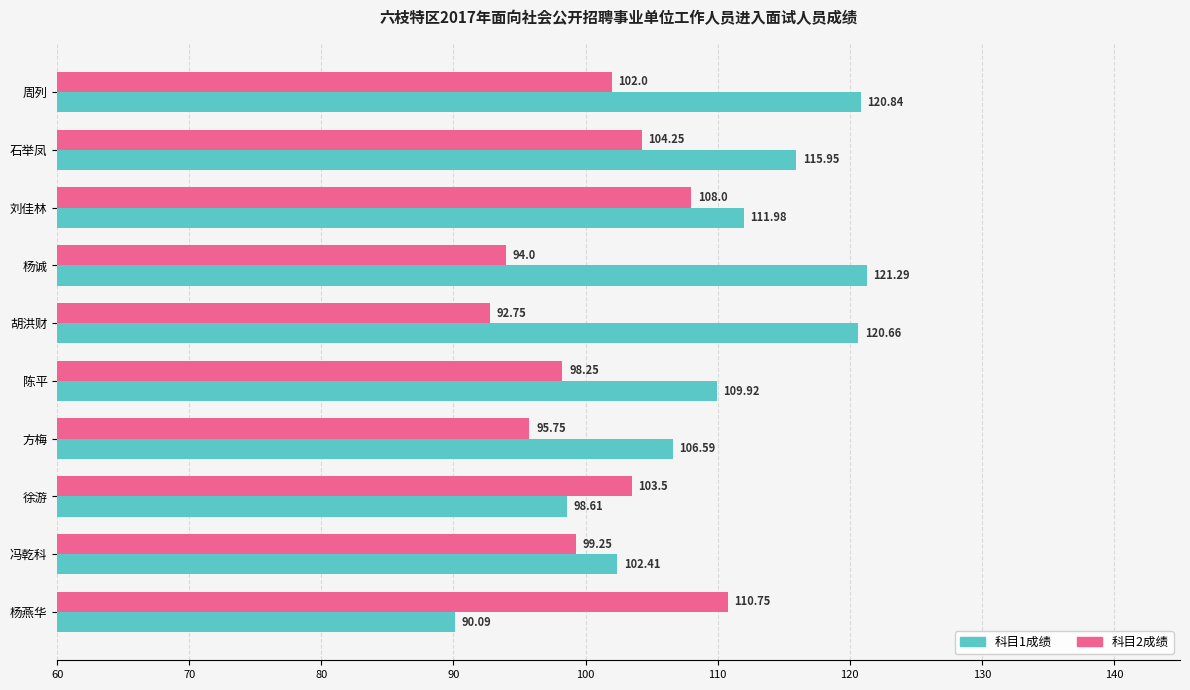

Where is 科目2成绩 nearest to the value 101?

周列